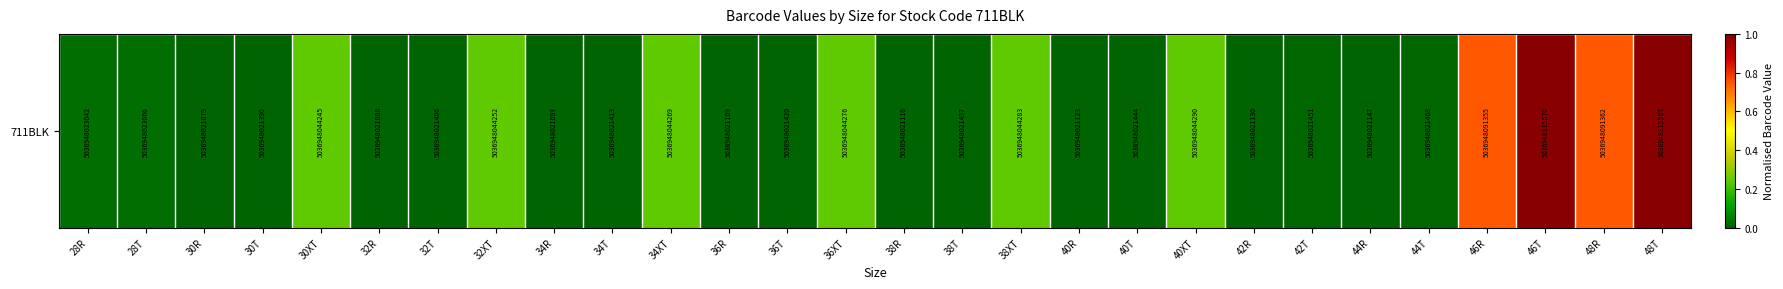

Reading left to right, transcribe all the data shown in this chart.

28R=0.0	28T=0.0	30R=0.0	30T=0.0	30XT=0.2	32R=0.0	32T=0.0	32XT=0.2	34R=0.0	34T=0.0	34XT=0.2	36R=0.0	36T=0.0	36XT=0.2	38R=0.0	38T=0.0	38XT=0.2	40R=0.0	40T=0.0	40XT=0.2	42R=0.0	42T=0.0	44R=0.0	44T=0.0	46R=0.7	46T=1.0	48R=0.7	48T=1.0